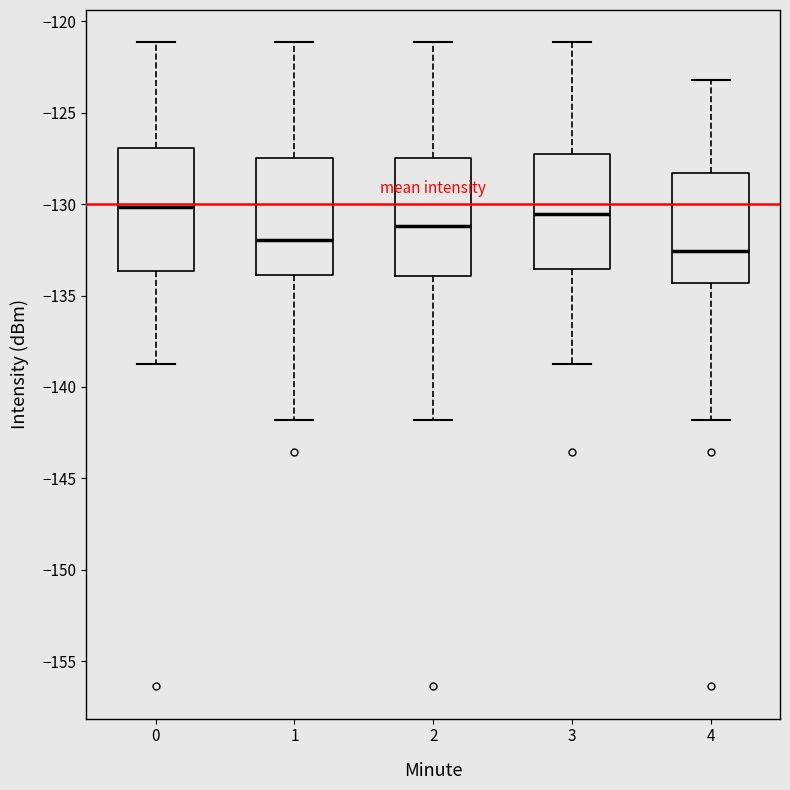

Reading left to right, read every box against the y-axis: the position of its median line, the range the box covers, and the ends of its whiskers. The values are not printed on the chart, so give them approximately, as read against the axis.

0: median -130.0, box -133.5 to -127.0, whiskers -139.0 to -121.0
1: median -132.0, box -134.0 to -127.5, whiskers -142.0 to -121.0
2: median -131.0, box -134.0 to -127.5, whiskers -142.0 to -121.0
3: median -130.5, box -133.5 to -127.5, whiskers -139.0 to -121.0
4: median -132.5, box -134.5 to -128.5, whiskers -142.0 to -123.0